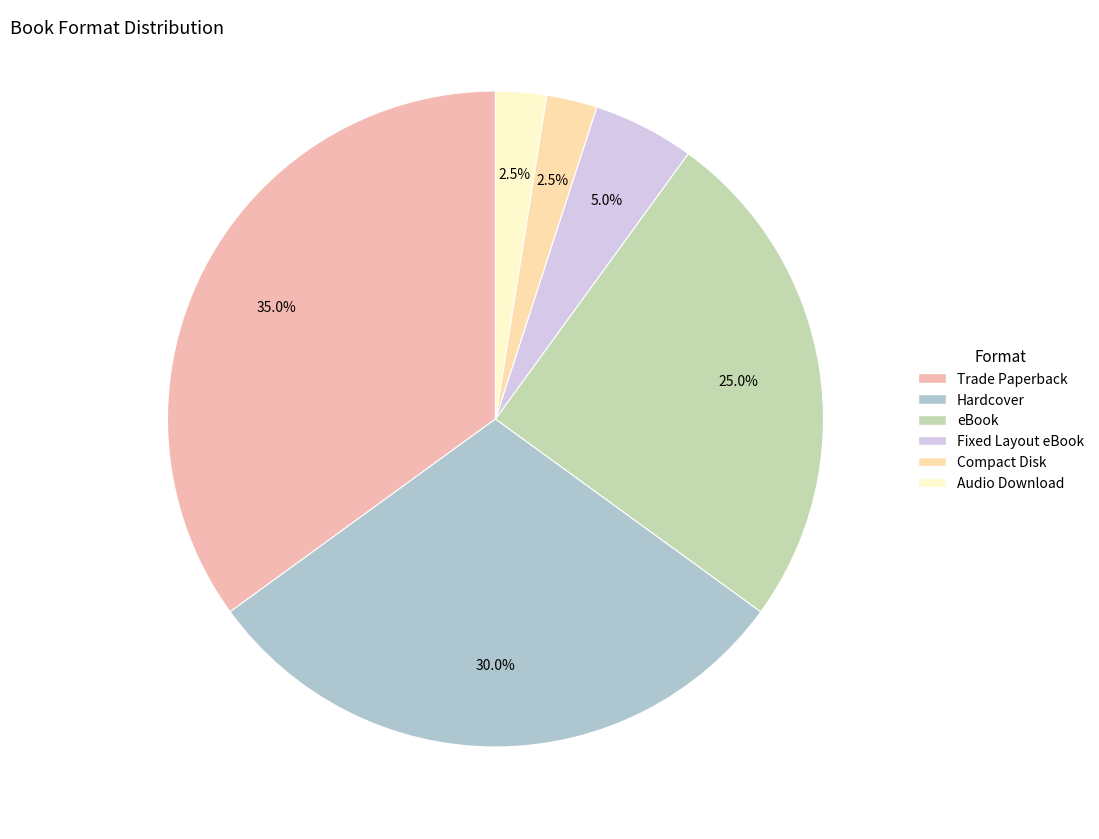

To the nearest percent, what is the combined percentage of Fixed Layout eBook and Hardcover?

35%